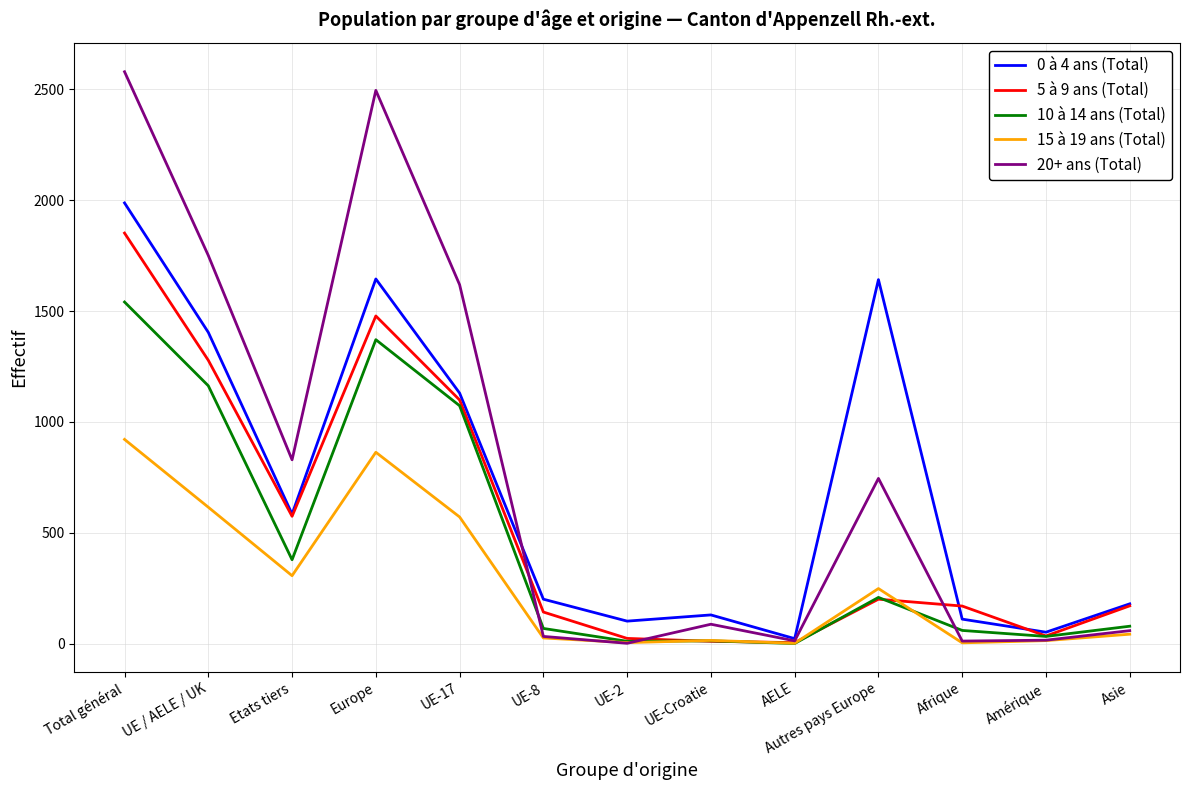

At how many categories does at least one series exceed 1607?

5